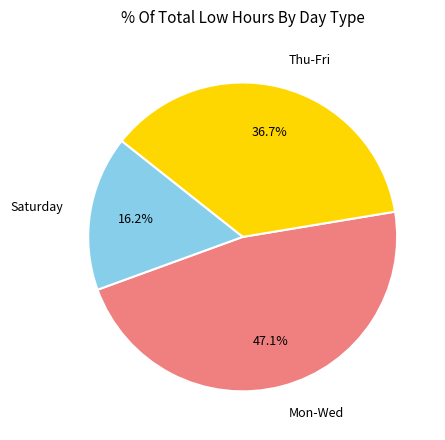

Which has a higher value, Saturday or Mon-Wed?

Mon-Wed